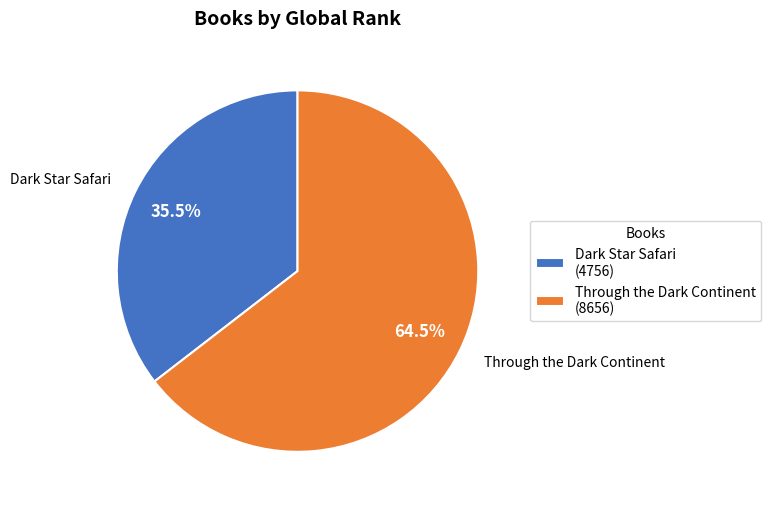

Count the number of slices in the pie.

2